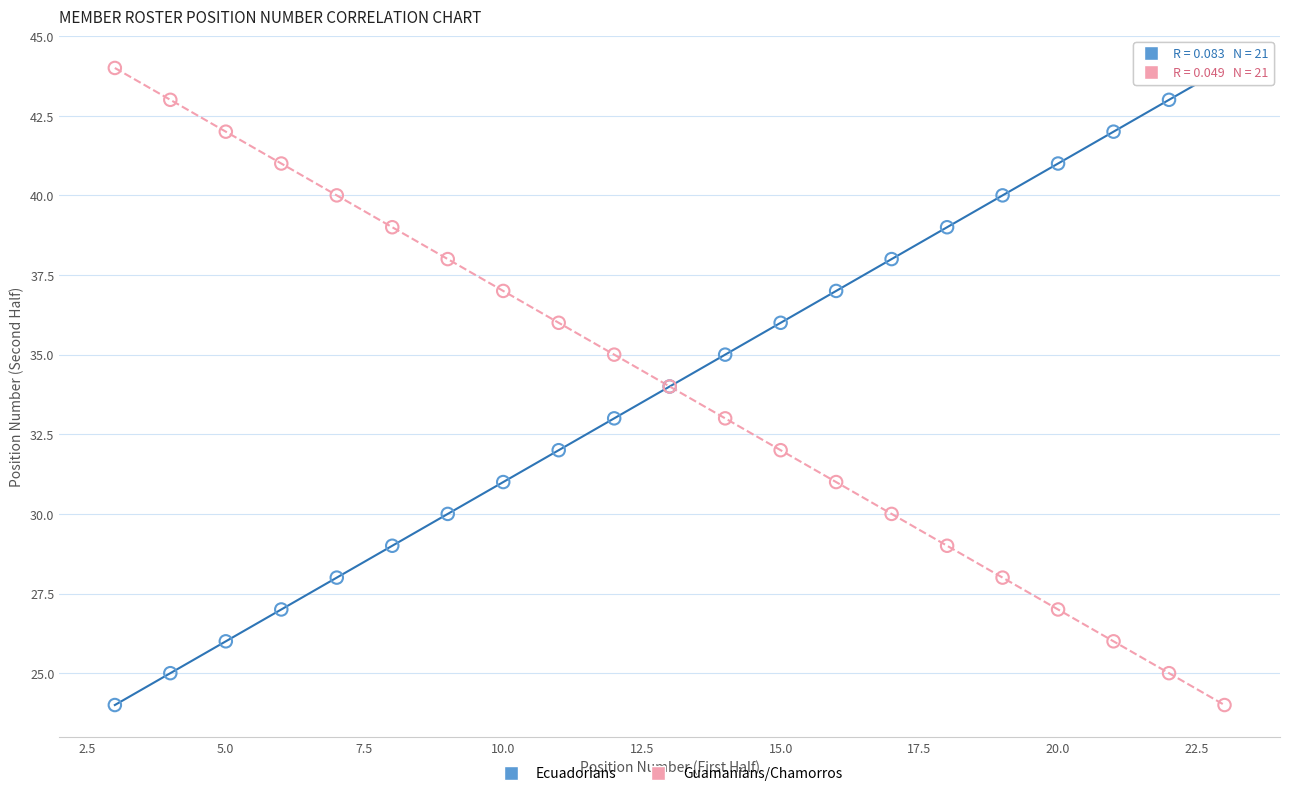

What is the X range (max minus min) for the scatter plot?

20